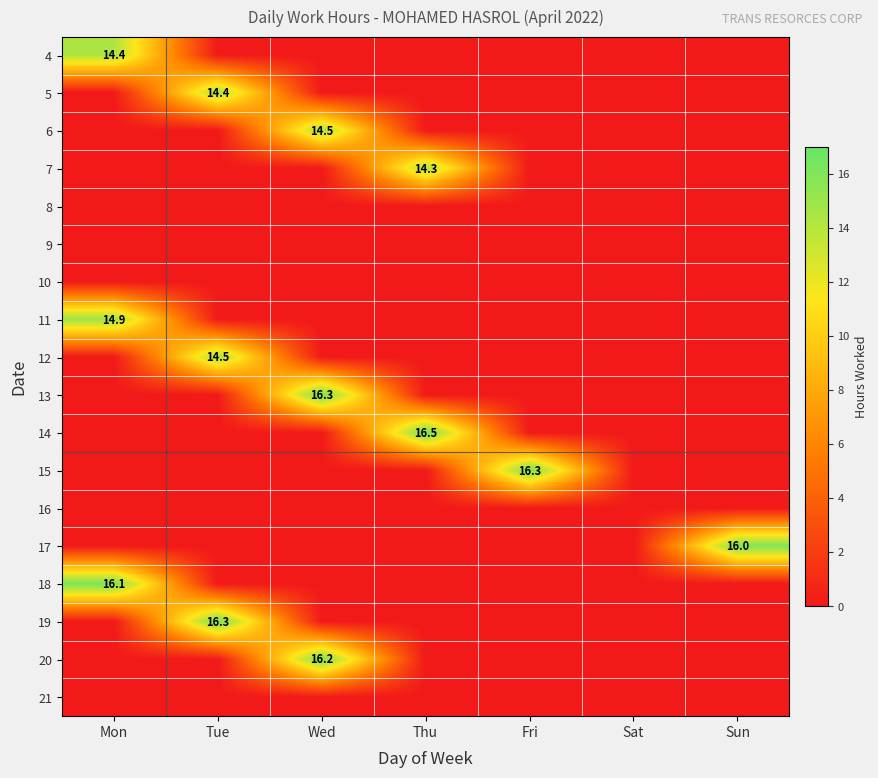

The value of 11 at Mon is 5.4. True or false?

False